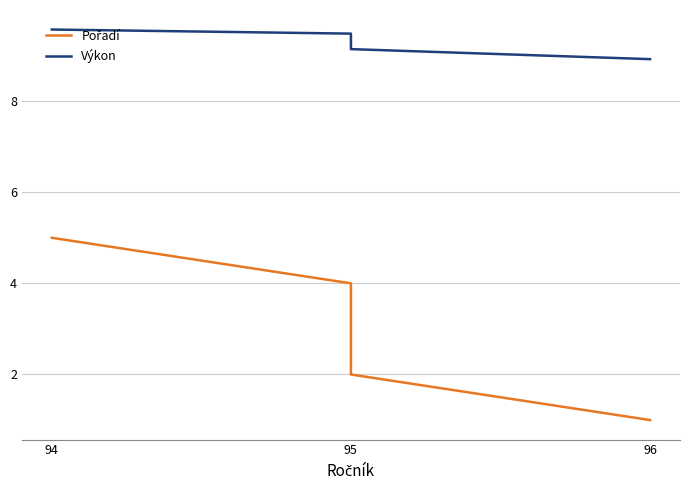

Which series has the largest range (max minus min)?

Pořadí